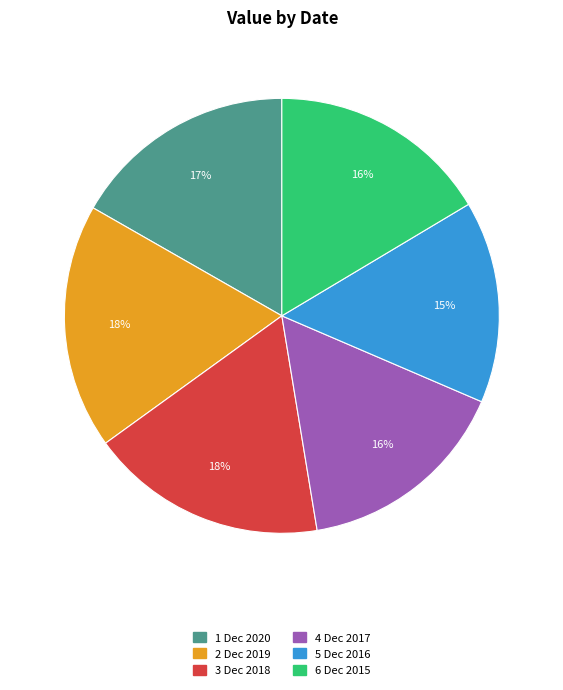

Is there any slice that represents more than half of the pie?

No